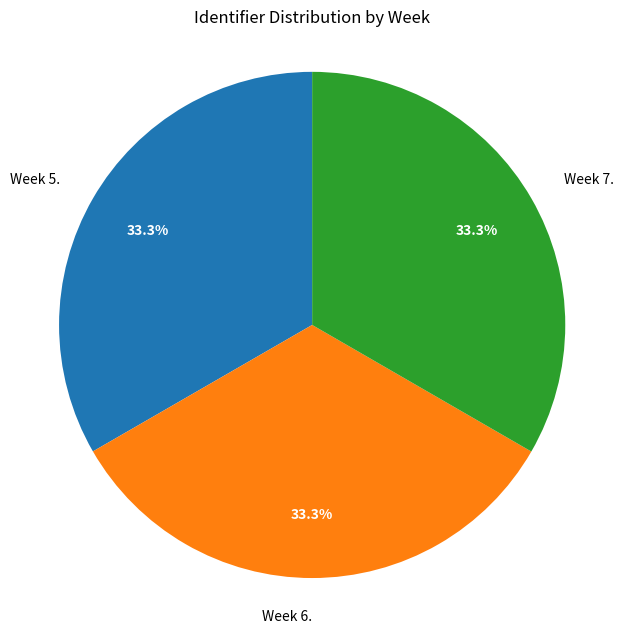

Does any single category account for the majority?

No